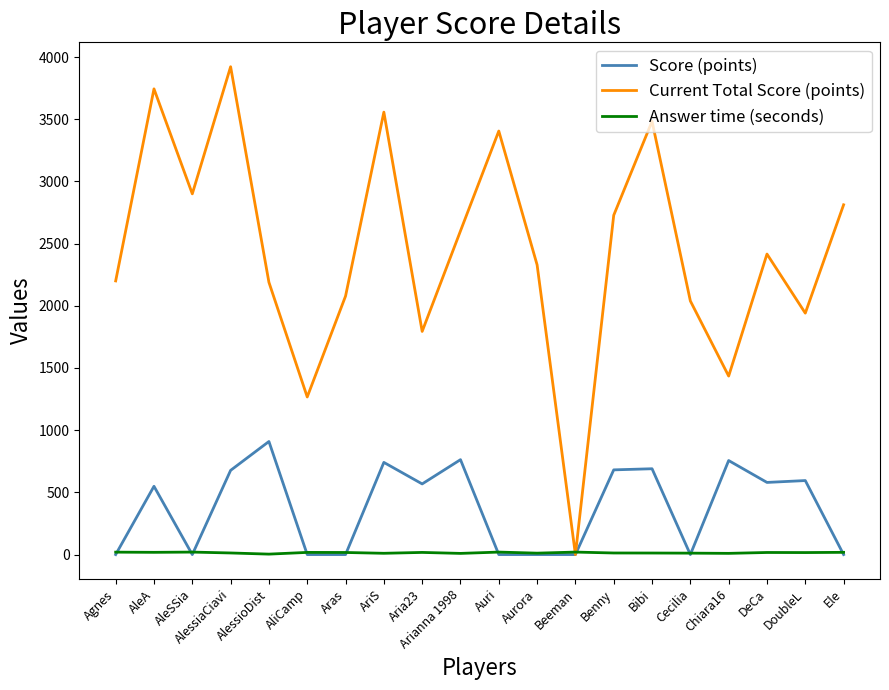

True or false: Current Total Score (points) has a value of 2078.0 at Aras.

True